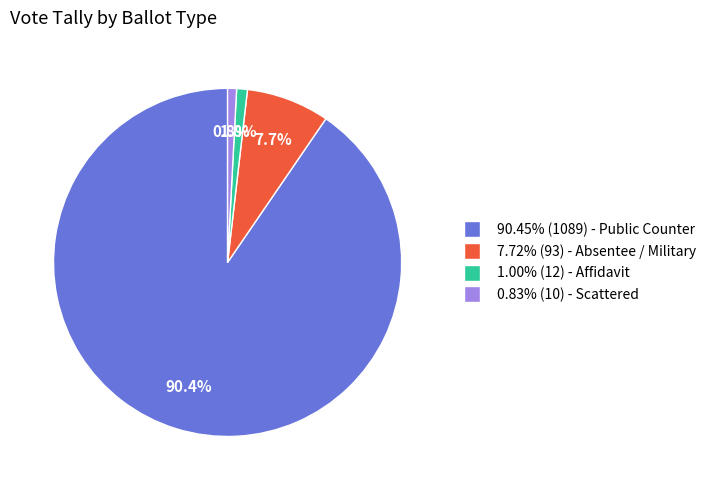

Does 0.83% (10) - Scattered represent more than half of the total?

No